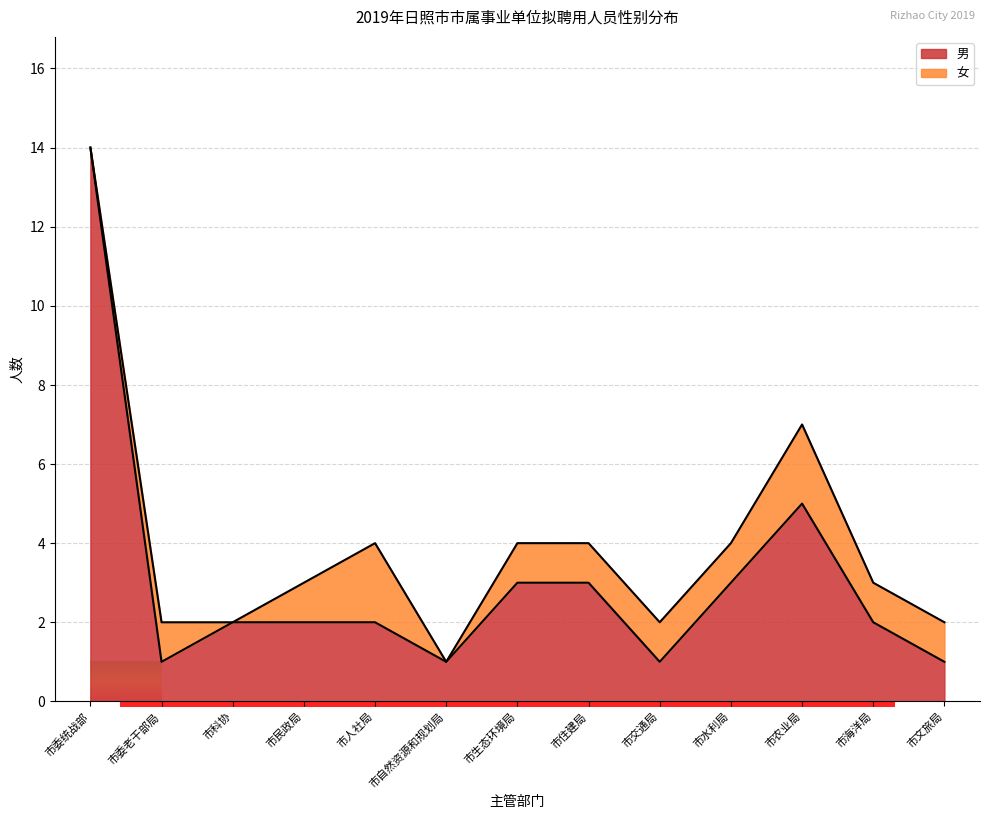

How many points are lower than both their immediate neighbors (excluding endpoints)?

3